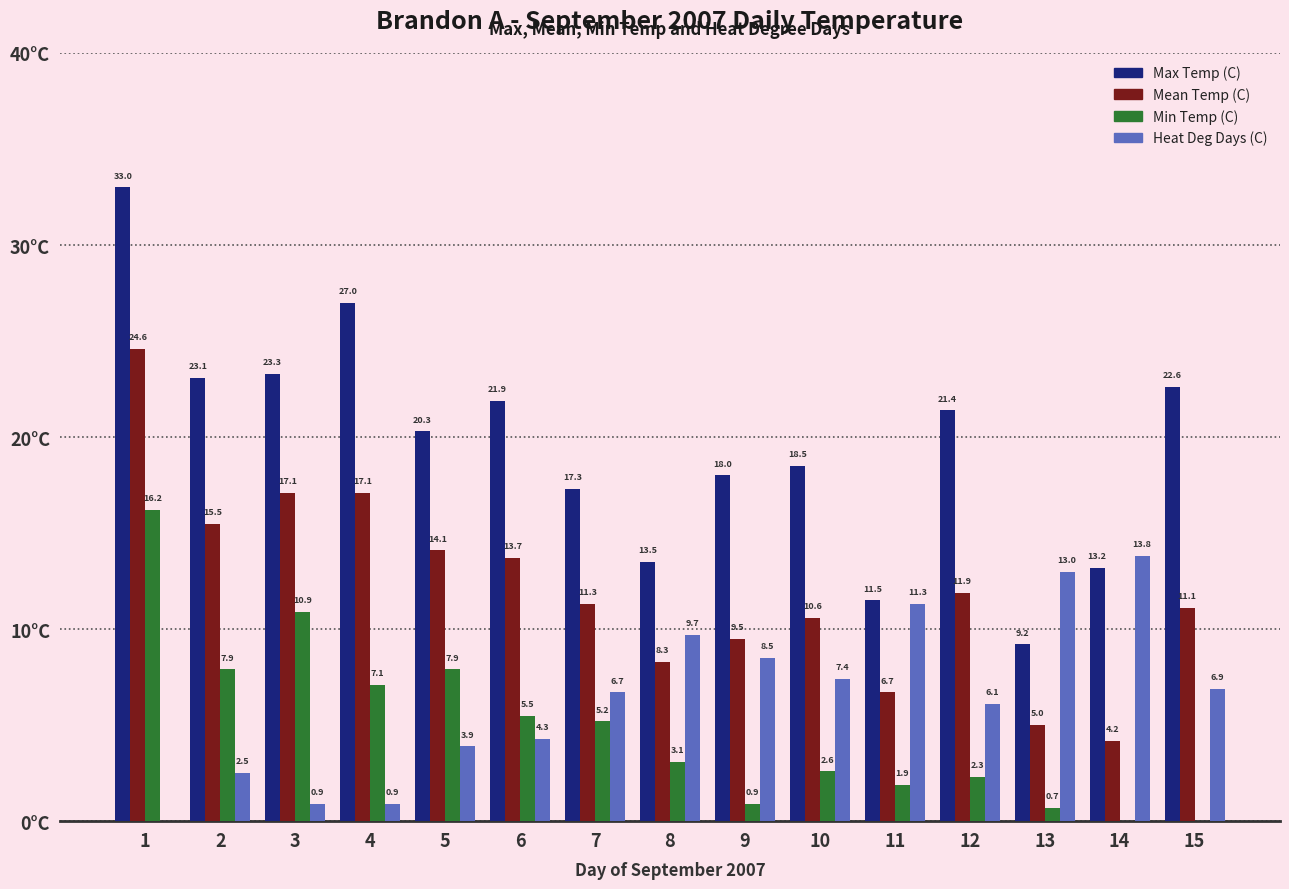

What is the total value across all series at 6?

45.4